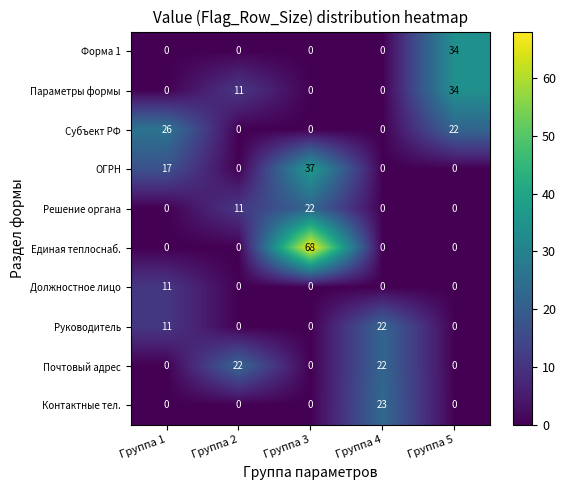

What is the difference between the maximum and minimum values in the Форма 1 series?

34